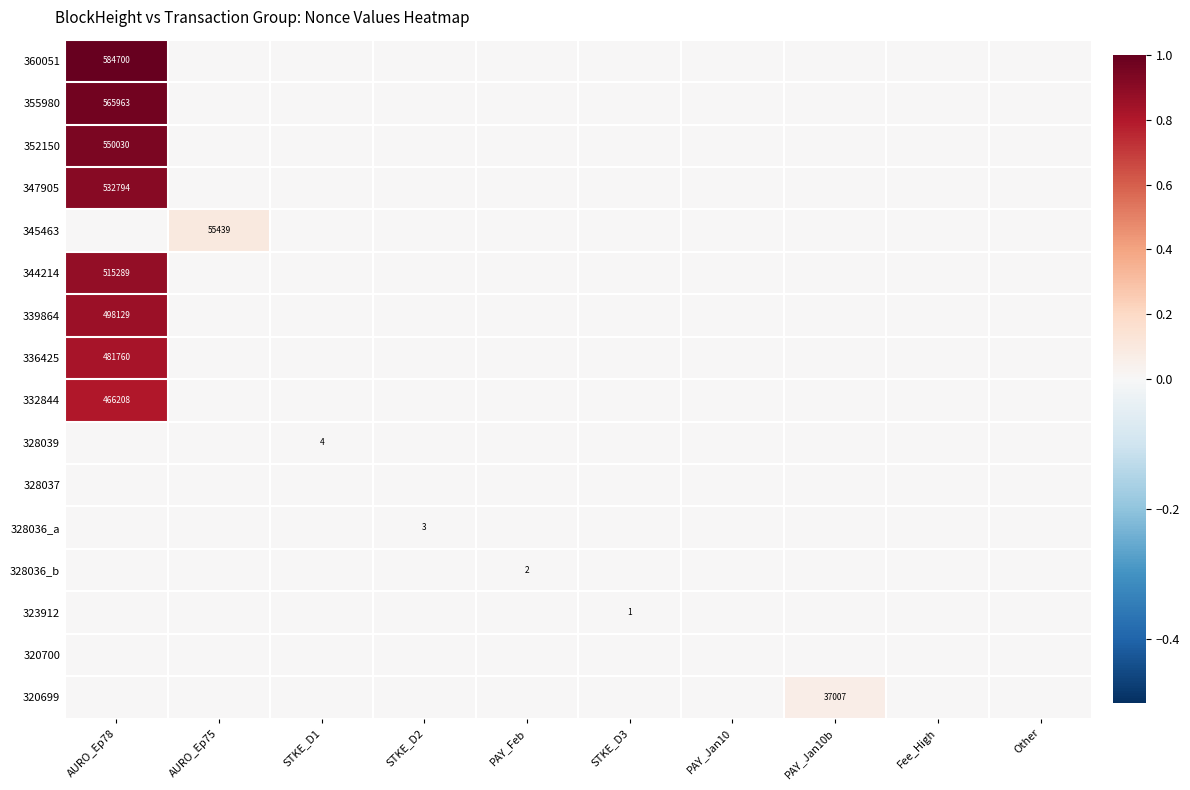

Rank the series at AURO_Ep75 from lowest to highest value.

360051, 355980, 352150, 347905, 344214, 339864, 336425, 332844, 328039, 328037, 328036_a, 328036_b, 323912, 320700, 320699, 345463